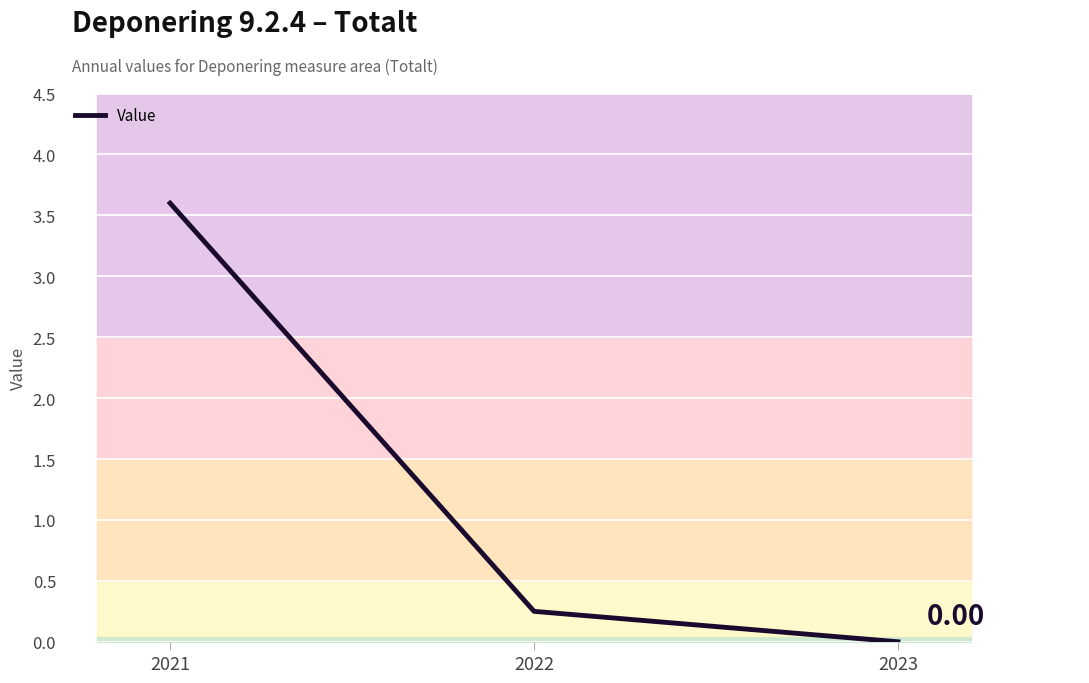

Reading left to right, list all the values displayed in this chart.

3.6	0.2	0.0